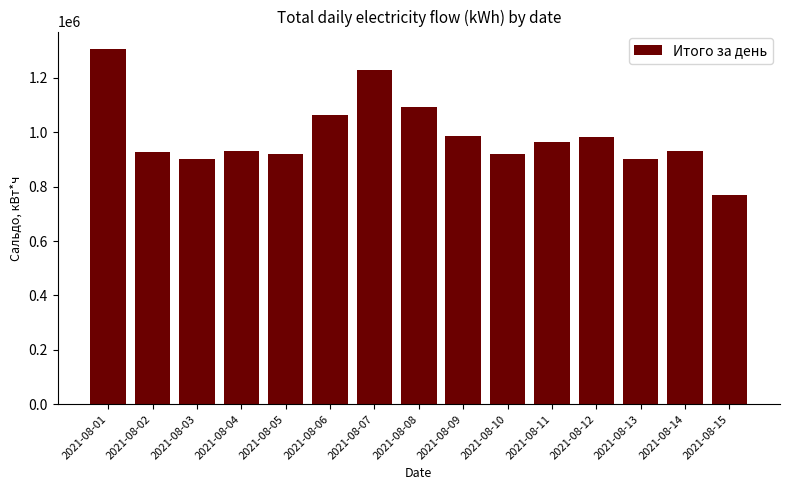

Which category has the highest value across all series?

2021-08-01